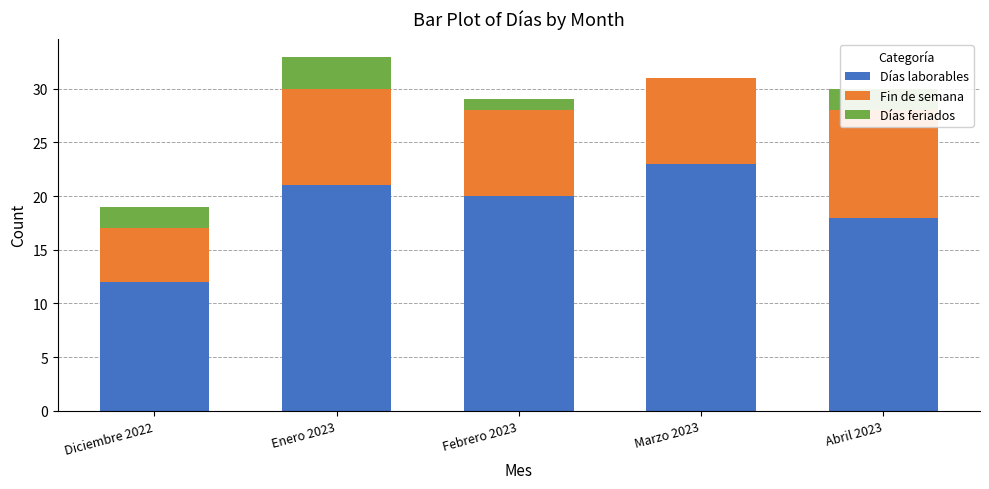

What is the greatest value displayed?

23